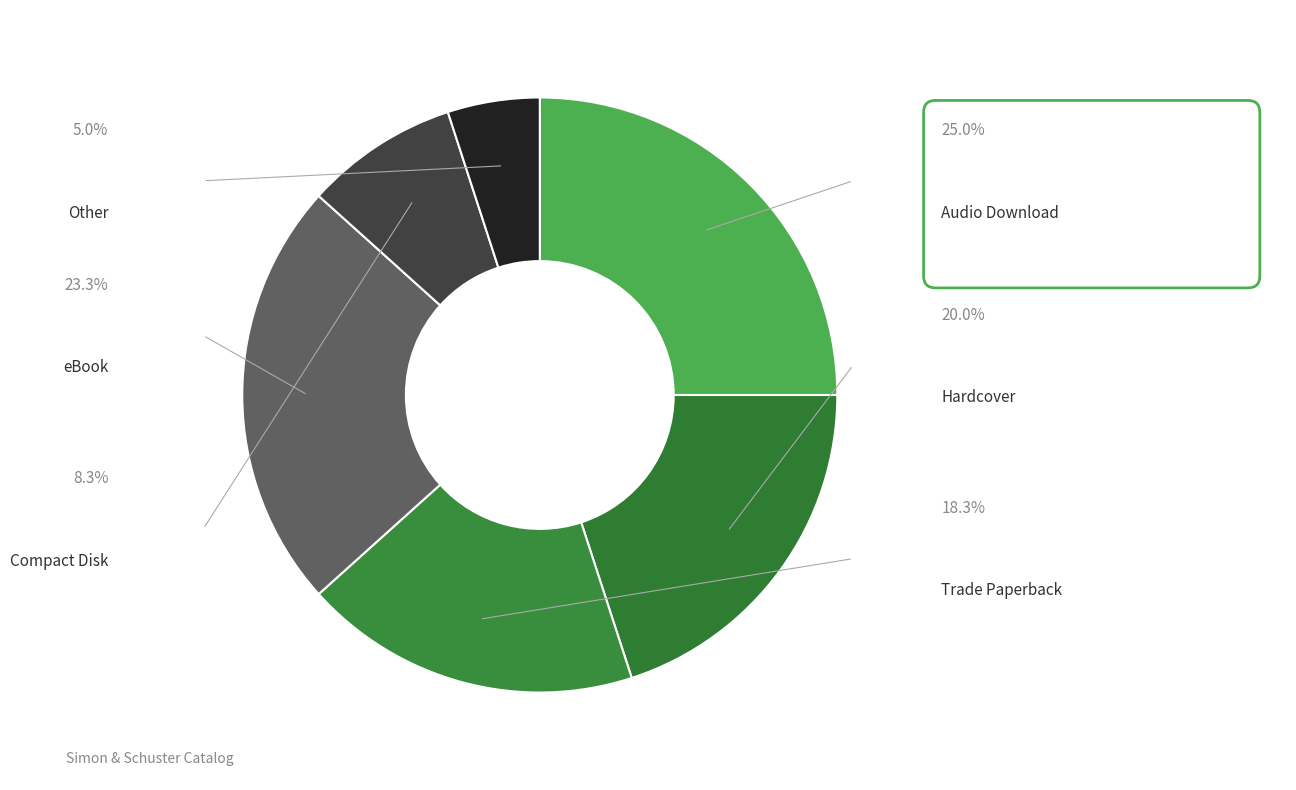

To the nearest percent, what is the combined percentage of Compact Disk and Hardcover?

28%